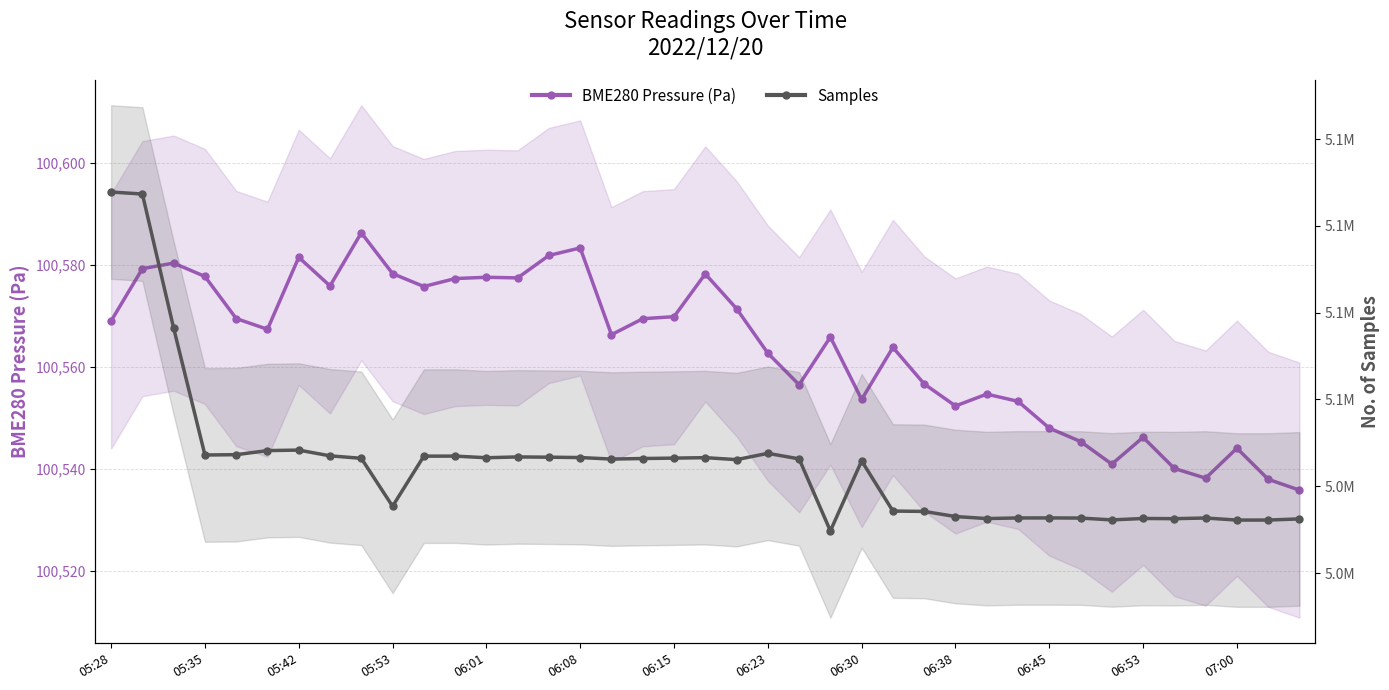

How many lines are shown in the chart?

2